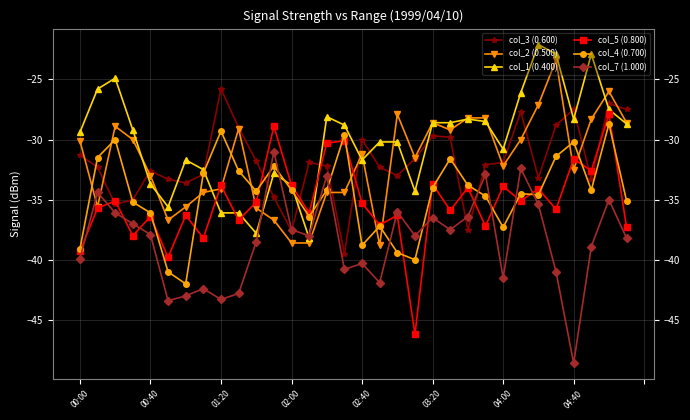

How many times do col_7 (1.000) and col_2 (0.500) cross each other?

4